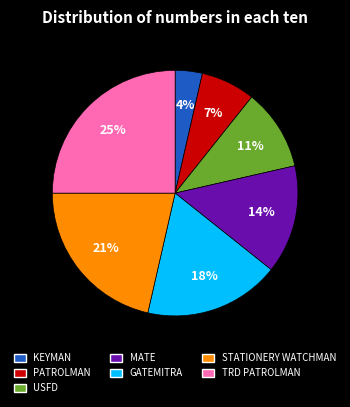

Approximately how many times larger is the value at USFD compared to GATEMITRA?

0.6